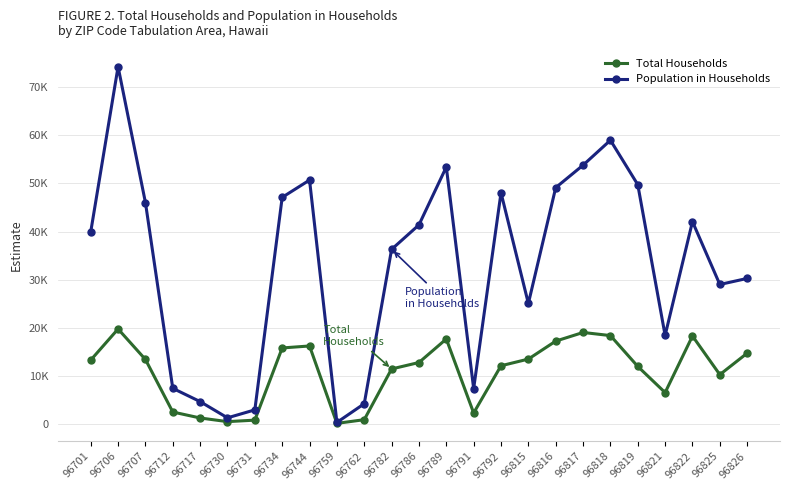

Reading left to right, extract all data points from this chart.

Total Households: 13276	19748	13408	2481	1241	479	791	15801	16214	120	885	11435	12775	17669	2280	12098	13488	17225	19023	18373	11963	6523	18280	10254	14718
Population in Households: 39937	74281	46044	7405	4646	1270	2927	47117	50709	315	4208	36301	41395	53428	7345	48073	25059	49137	53809	58995	49760	18409	42075	29000	30258